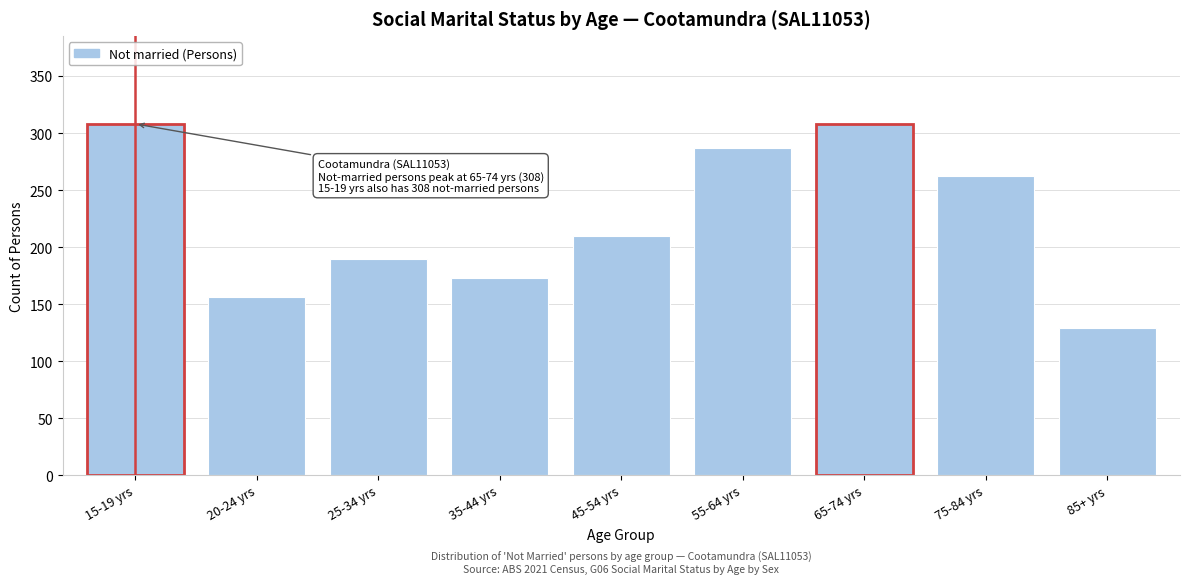

Reading left to right, list all the values displayed in this chart.

15-19 yrs=308	20-24 yrs=156	25-34 yrs=190	35-44 yrs=173	45-54 yrs=210	55-64 yrs=287	65-74 yrs=308	75-84 yrs=262	85+ yrs=129